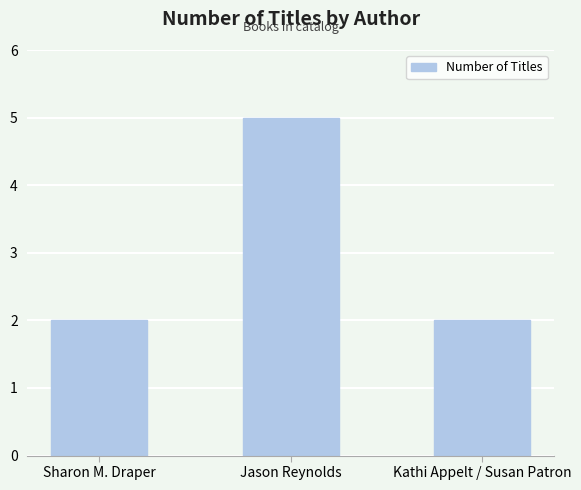

Reading right to left, what are all the values shown in this chart?

2	5	2